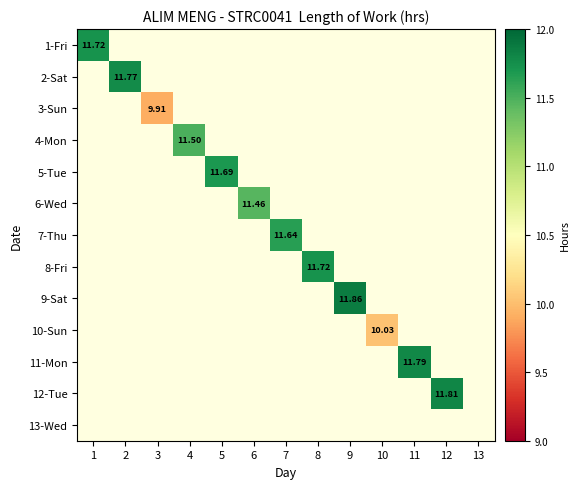

How many values in 3-Sun are above zero?

1